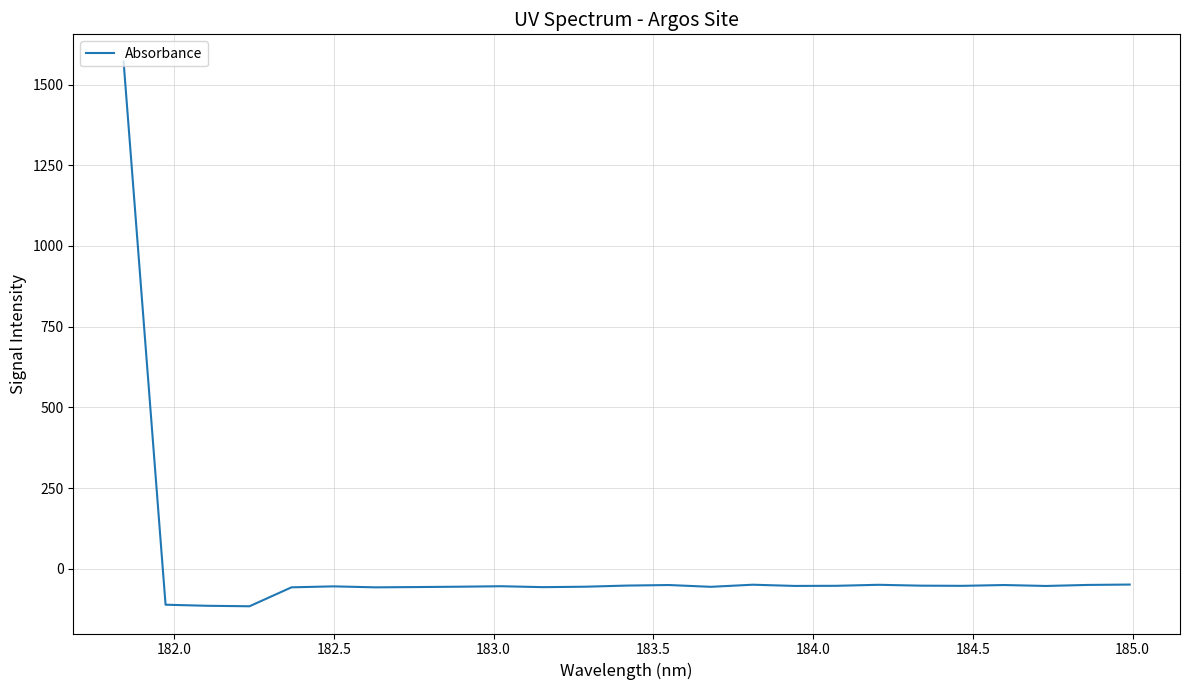

What is the sum of all values?

112.7